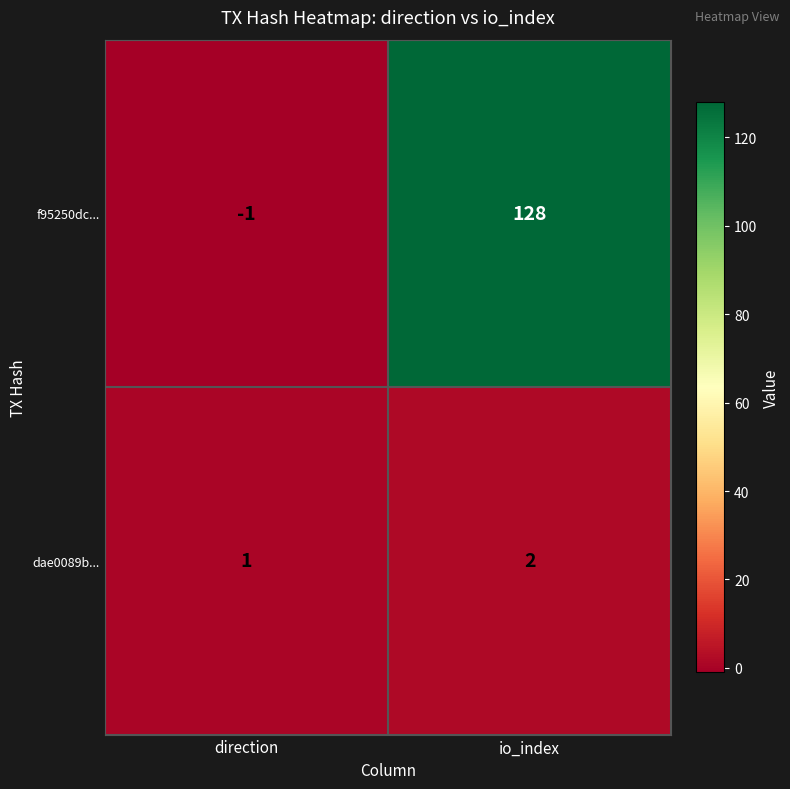

Which series has the largest range (max minus min)?

f95250dc...